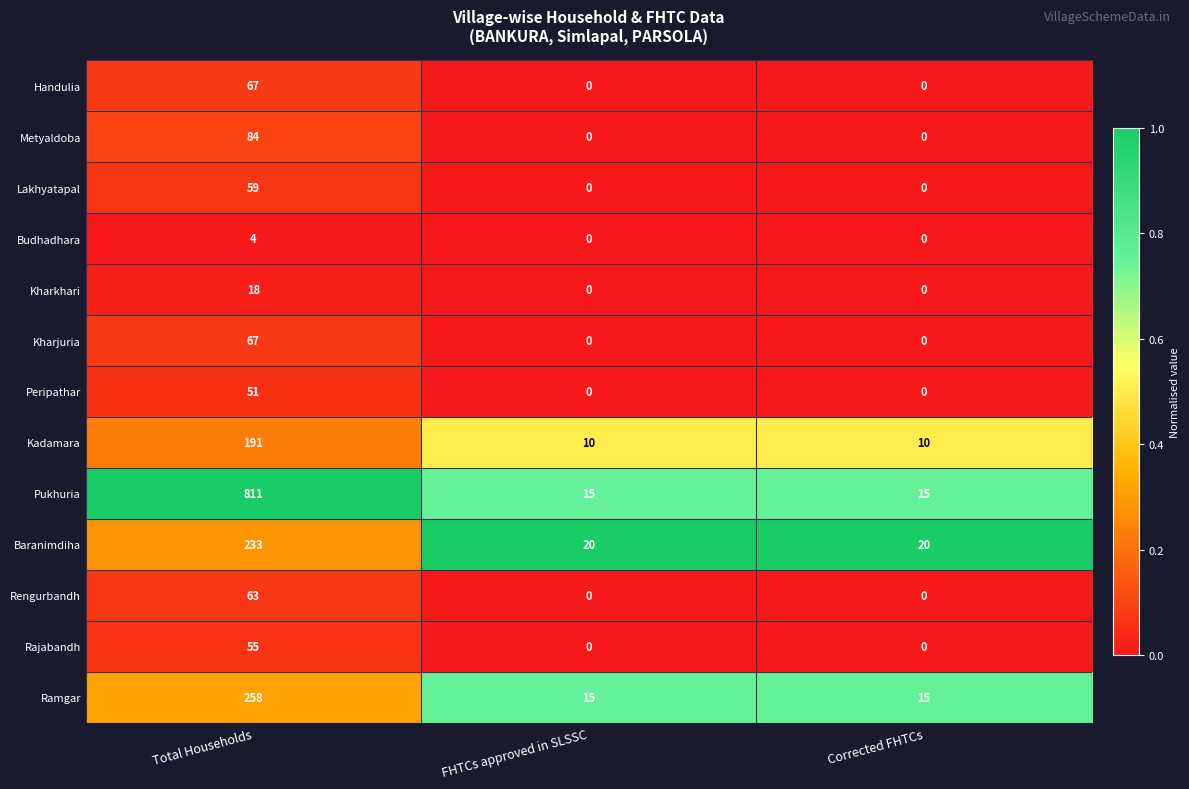

What is the total value across all series at Total Households?

1961